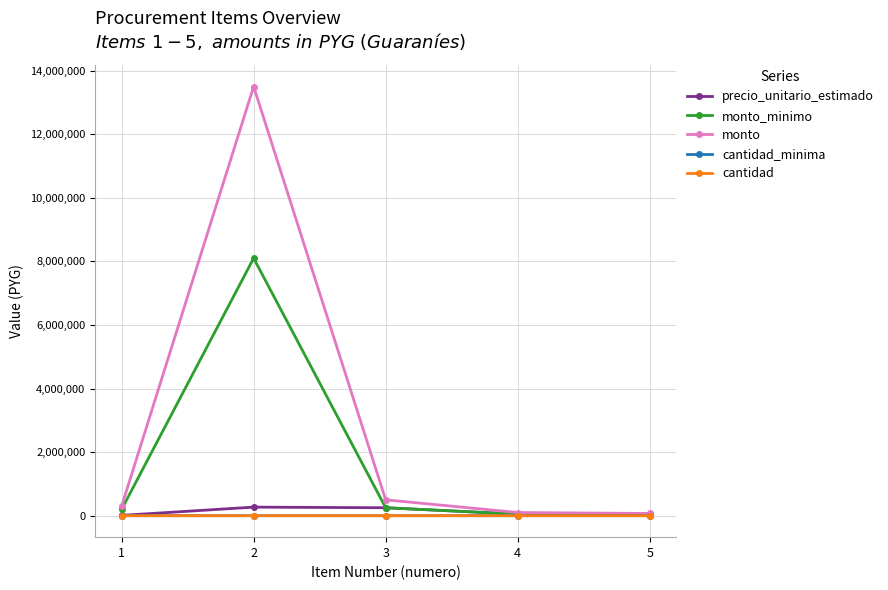

Which series has the largest total across all categories?

monto